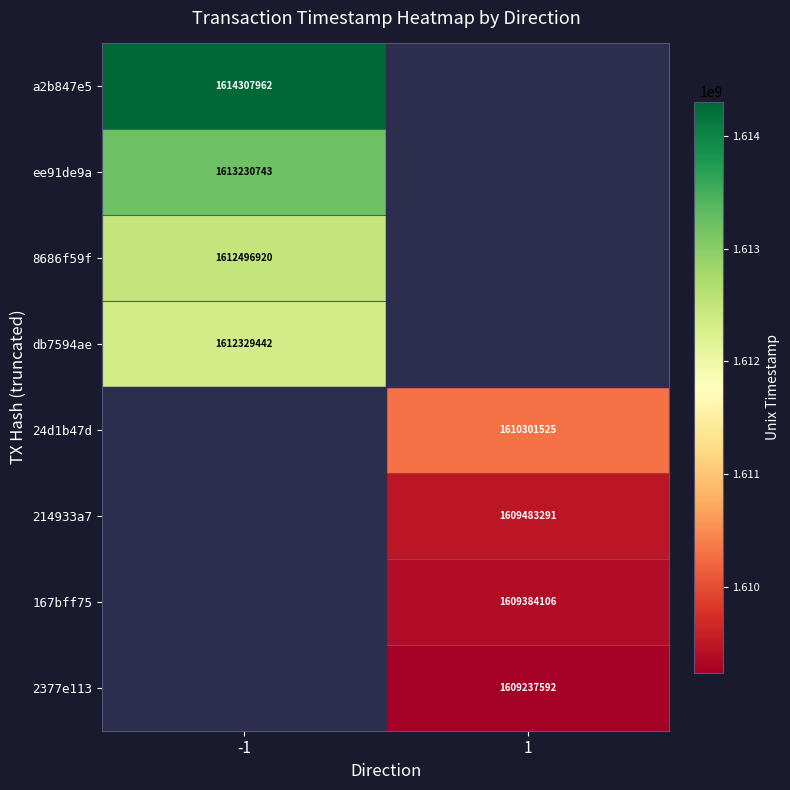

The value of 167bff75 at 1 is 2127733356. True or false?

False